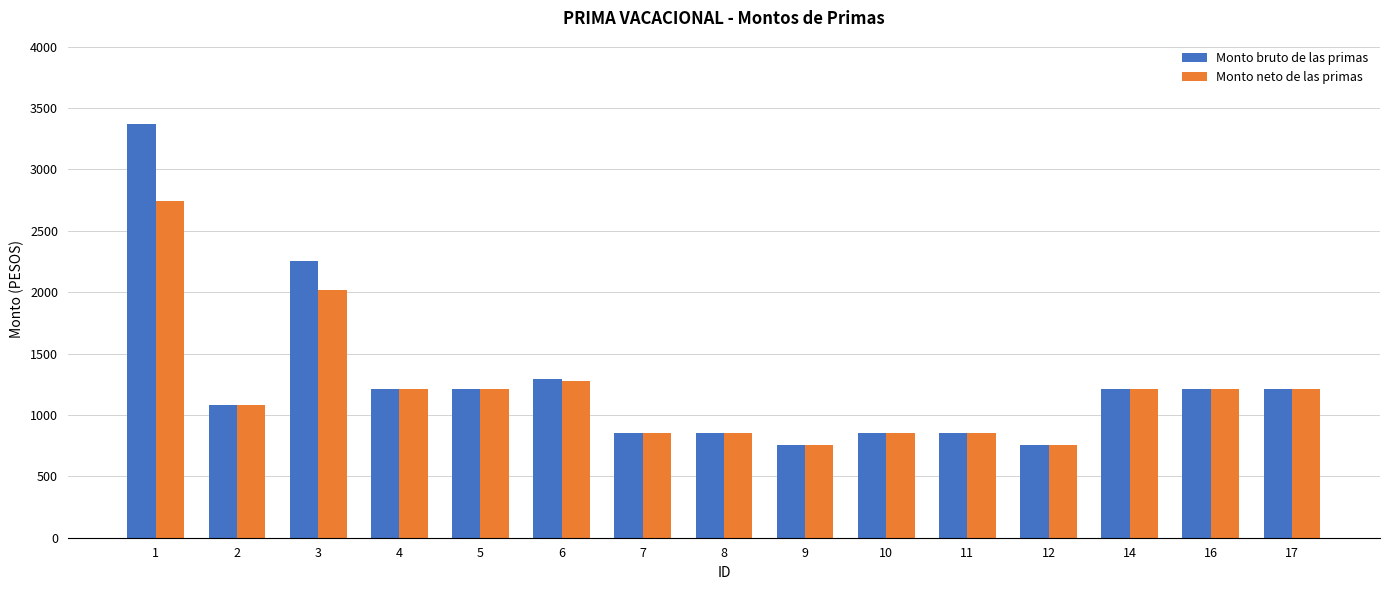

Reading right to left, list all the values displayed in this chart.

Monto bruto de las primas: 1213	1213	1213	755	853	853	755	853	853	1290	1213	1213	2253	1083	3373
Monto neto de las primas: 1213	1213	1213	755	853	853	755	853	853	1279	1213	1213	2021	1083	2741